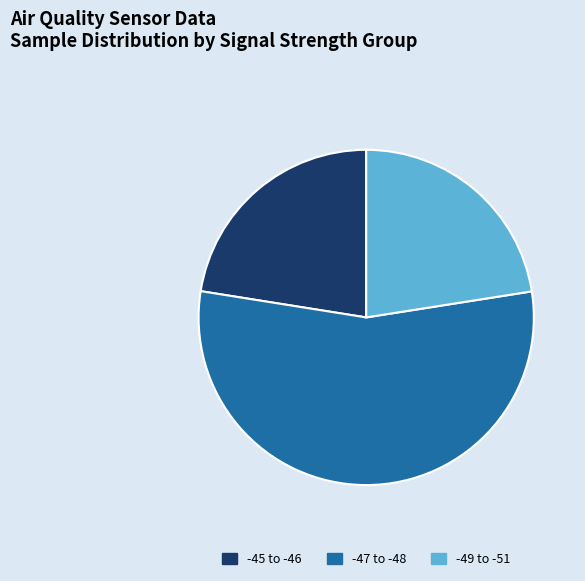

Does -47 to -48 represent more than half of the total?

Yes